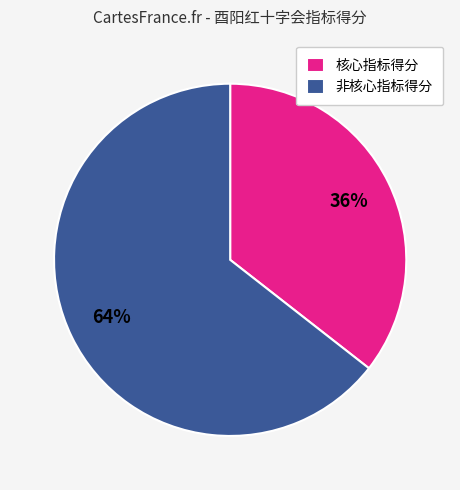

To the nearest percent, what percentage of the pie is 非核心指标得分?

64%